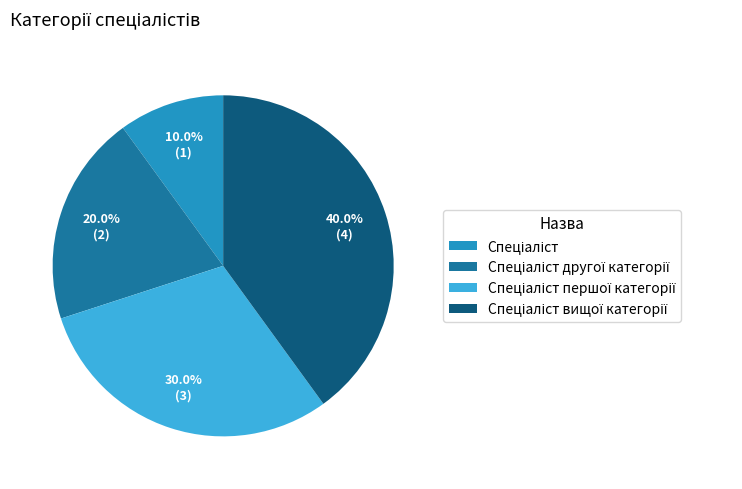

Is there any slice that represents more than half of the pie?

No